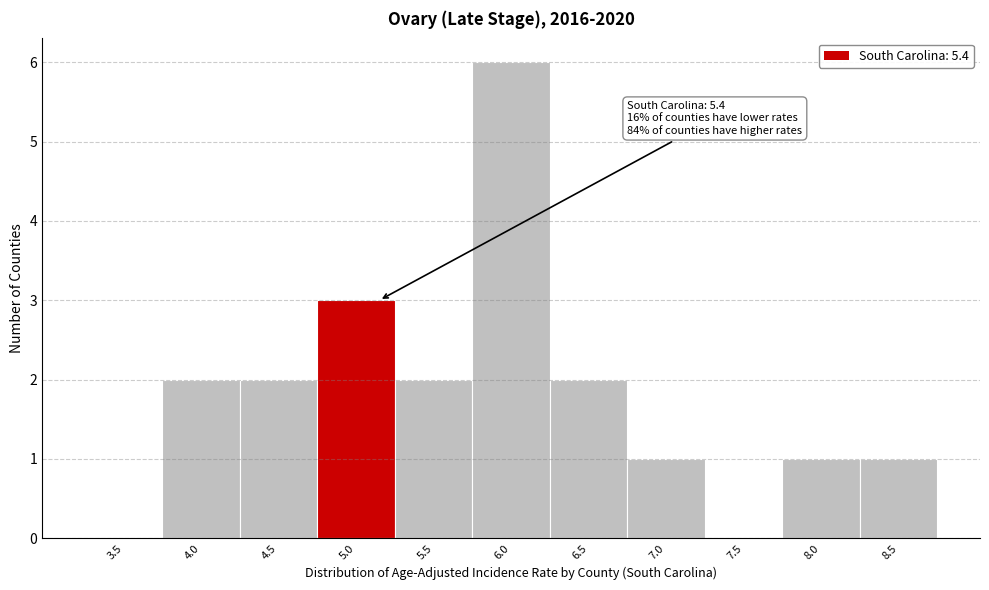

Reading right to left, extract all data points from this chart.

8.5=1	8.0=1	7.5=0	7.0=1	6.5=2	6.0=6	5.5=2	5.0=3	4.5=2	4.0=2	3.5=0